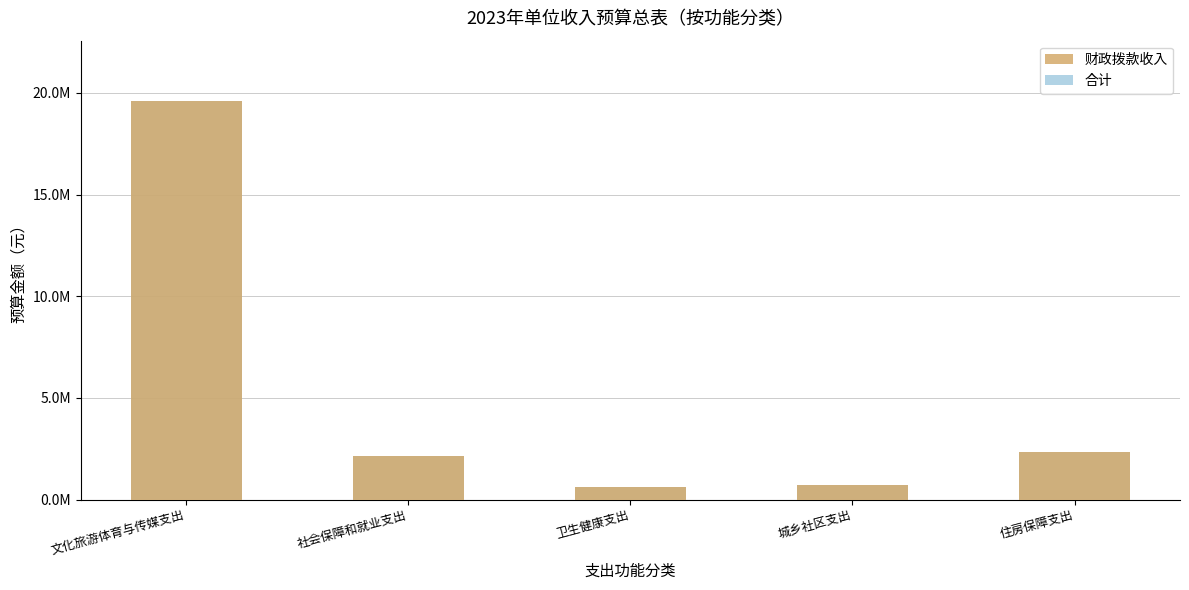

Reading left to right, transcribe all the data shown in this chart.

财政拨款收入: 文化旅游体育与传媒支出=19623200	社会保障和就业支出=2158300	卫生健康支出=607800	城乡社区支出=720000	住房保障支出=2335700
合计: 文化旅游体育与传媒支出=19623200	社会保障和就业支出=2158300	卫生健康支出=607800	城乡社区支出=720000	住房保障支出=2335700